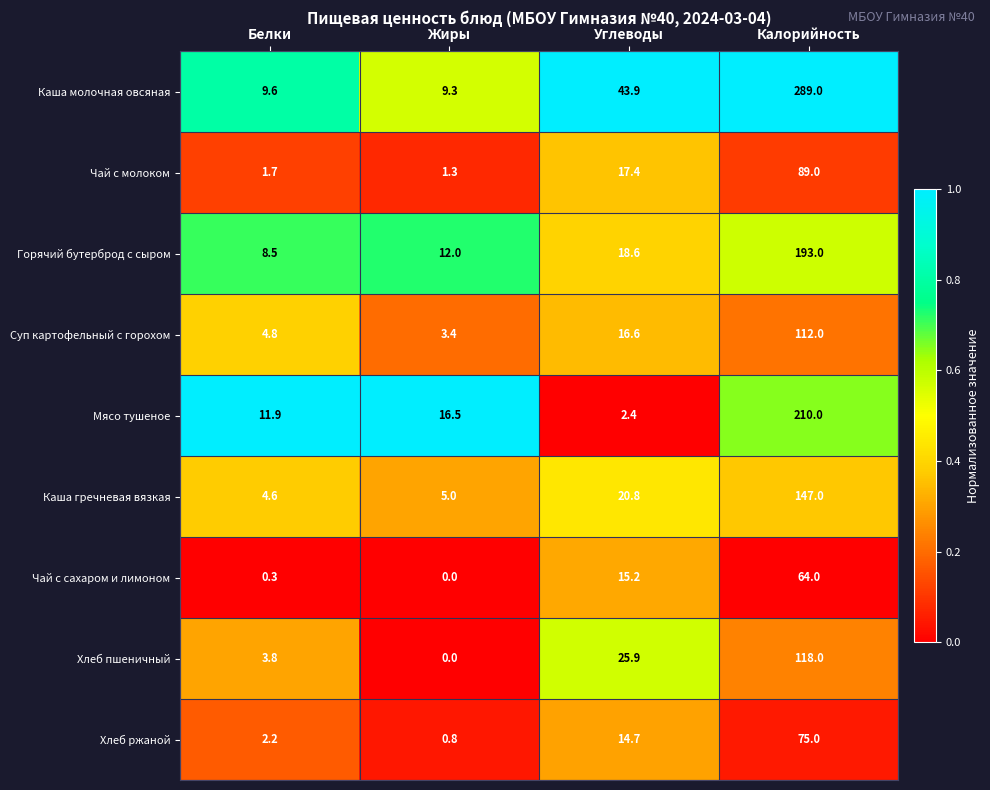

What is the maximum value shown in the chart?

289.0